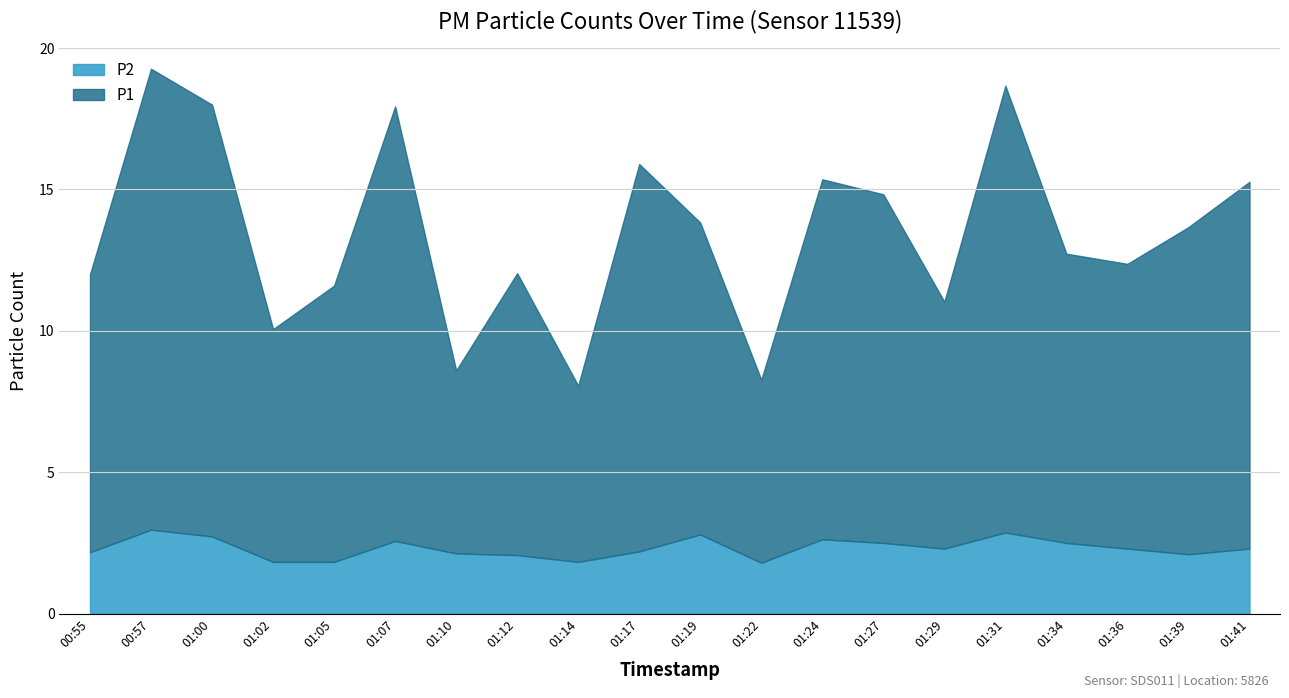

The P1 series shows 3.2 at 01:34. True or false?

False